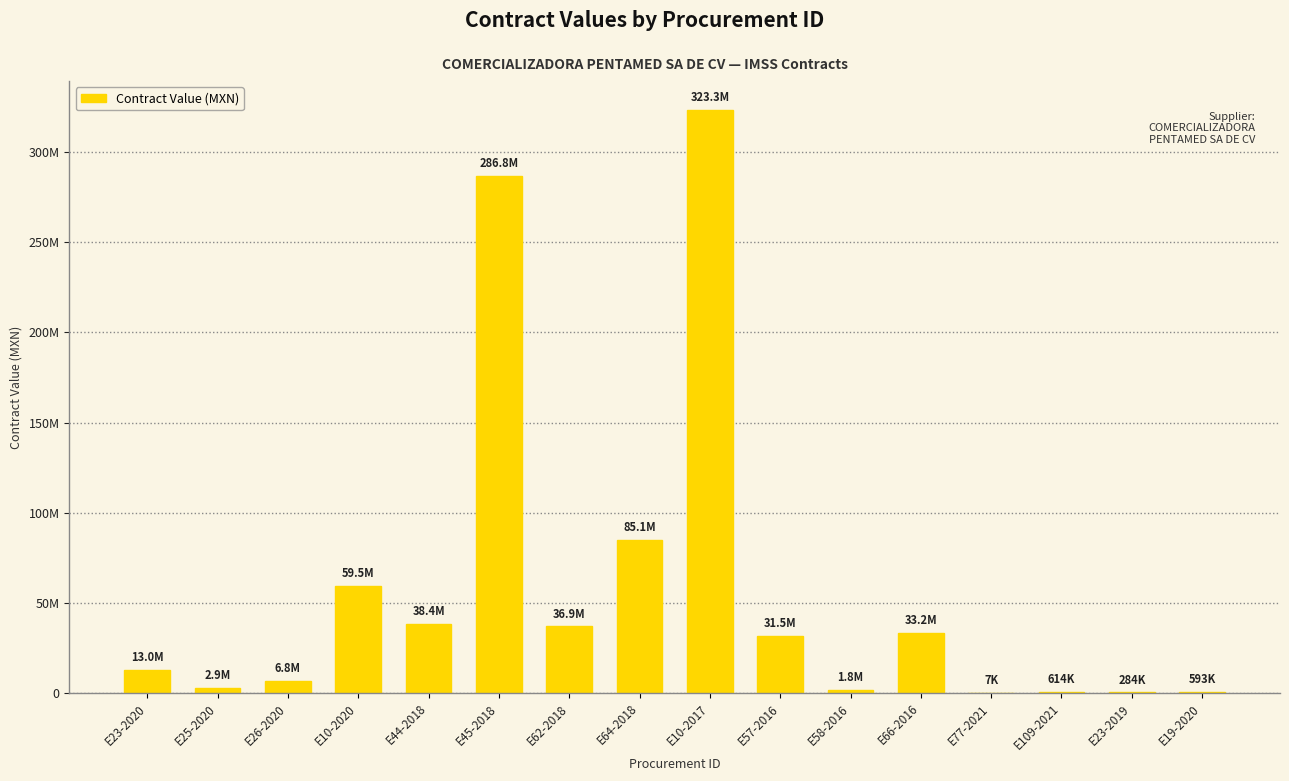

What is the sum of all values?

920535818.4